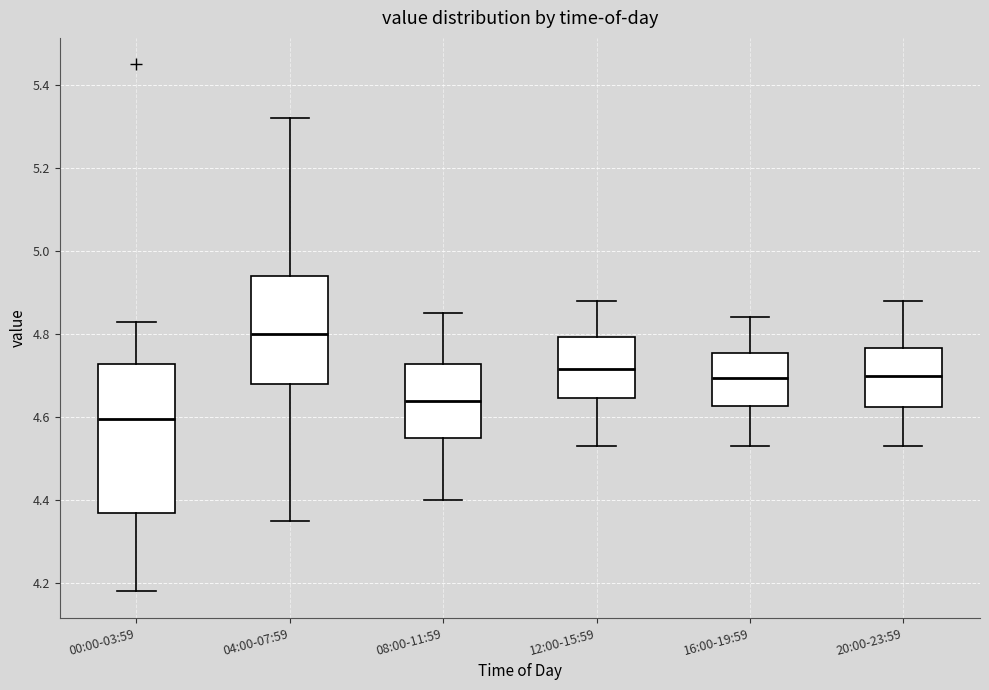

Reading left to right, read every box against the y-axis: the position of its median line, the range the box covers, and the ends of its whiskers. The values are not printed on the chart, so give them approximately, as read against the axis.

00:00-03:59: median 4.60, box 4.38 to 4.72, whiskers 4.18 to 4.84
04:00-07:59: median 4.80, box 4.68 to 4.94, whiskers 4.36 to 5.32
08:00-11:59: median 4.64, box 4.56 to 4.72, whiskers 4.40 to 4.86
12:00-15:59: median 4.72, box 4.64 to 4.80, whiskers 4.54 to 4.88
16:00-19:59: median 4.70, box 4.62 to 4.76, whiskers 4.54 to 4.84
20:00-23:59: median 4.70, box 4.62 to 4.76, whiskers 4.54 to 4.88